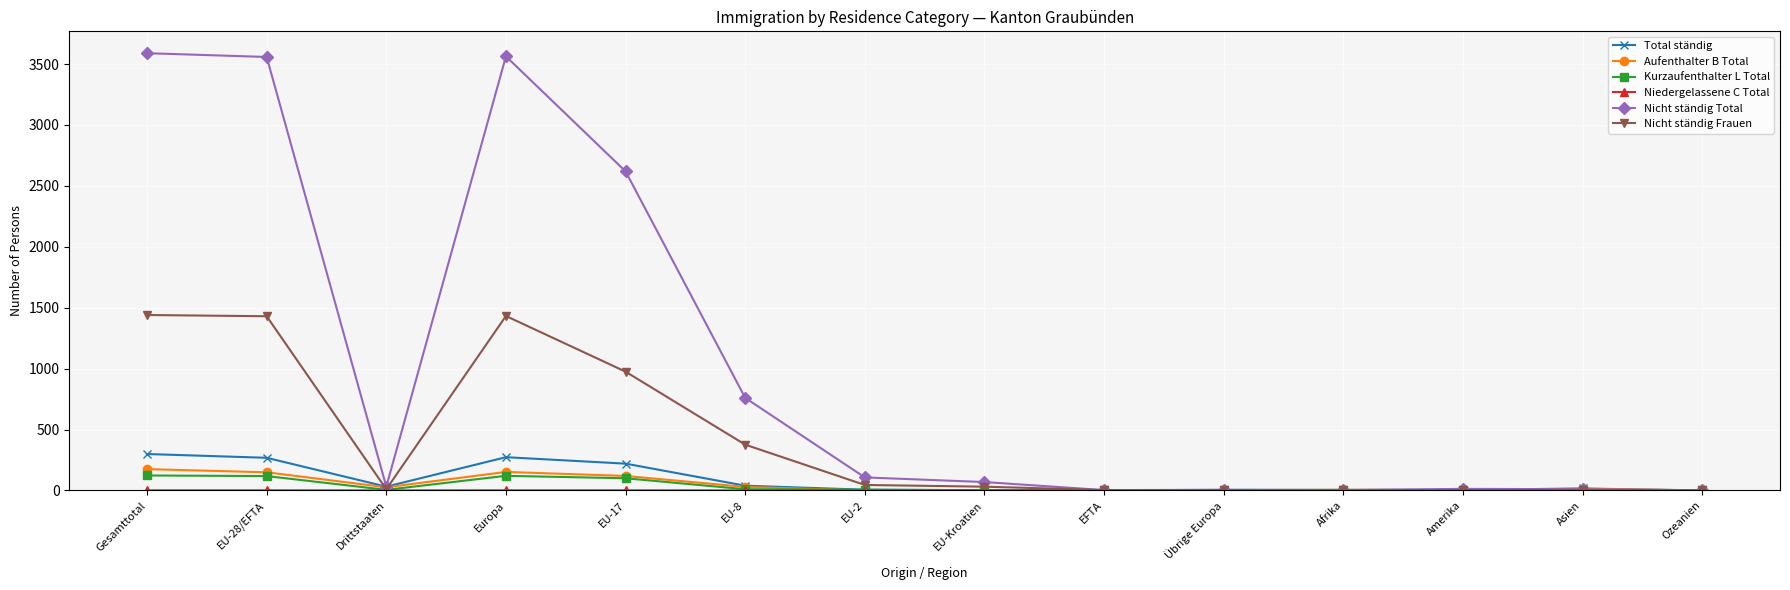

Which series has the largest total across all categories?

Nicht ständig Total